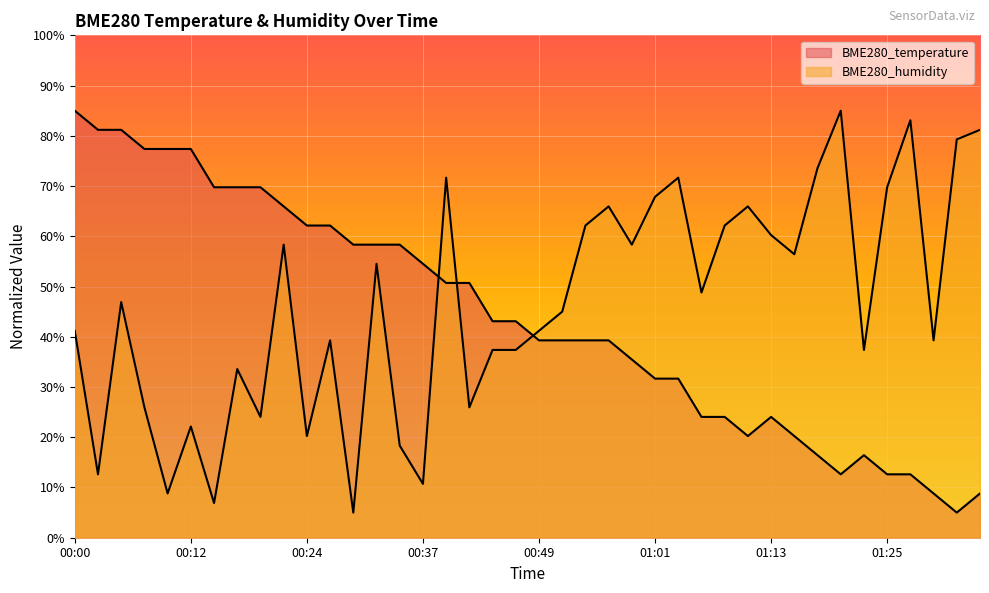

What is the label of the 37th point from the right?

00:07